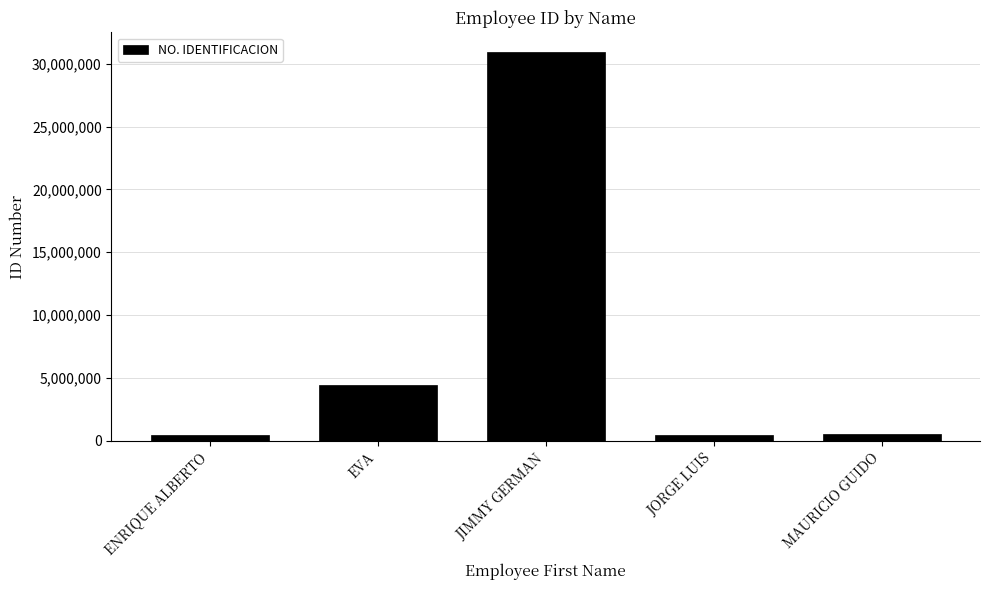

The value at JIMMY GERMAN is 47294213. True or false?

False